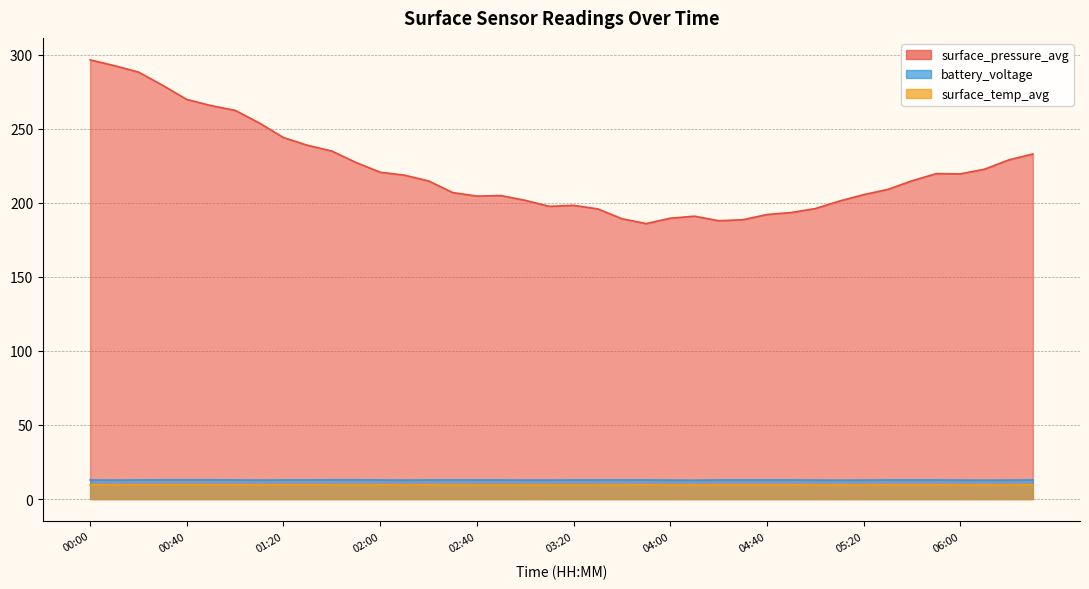

Reading left to right, what are all the values shown in this chart?

surface_pressure_avg: 296.5	292.6	288.3	279.3	269.8	265.7	262.4	253.9	244.0	238.8	235.0	227.2	220.7	218.7	214.8	206.9	204.5	204.9	201.7	197.6	198.3	195.9	189.3	186.0	189.6	191.0	187.9	188.6	192.1	193.4	196.1	201.2	205.5	209.1	214.9	219.7	219.5	222.7	229.0	233.0
battery_voltage: 12.9	12.8	12.9	13.0	13.0	13.0	12.9	12.8	12.9	12.9	13.0	13.0	12.9	12.8	12.9	12.9	12.9	12.9	12.8	12.8	12.9	12.9	12.9	12.9	12.8	12.7	12.9	12.9	12.9	12.9	12.8	12.7	12.8	12.9	12.9	12.9	12.8	12.7	12.8	12.9
surface_temp_avg: 9.6	9.6	9.6	9.6	9.6	9.6	9.6	9.6	9.6	9.6	9.5	9.4	9.5	9.5	9.5	9.5	9.4	9.4	9.4	9.4	9.4	9.4	9.5	9.5	9.5	9.5	9.5	9.5	9.5	9.5	9.5	9.5	9.5	9.5	9.5	9.5	9.5	9.5	9.5	9.5